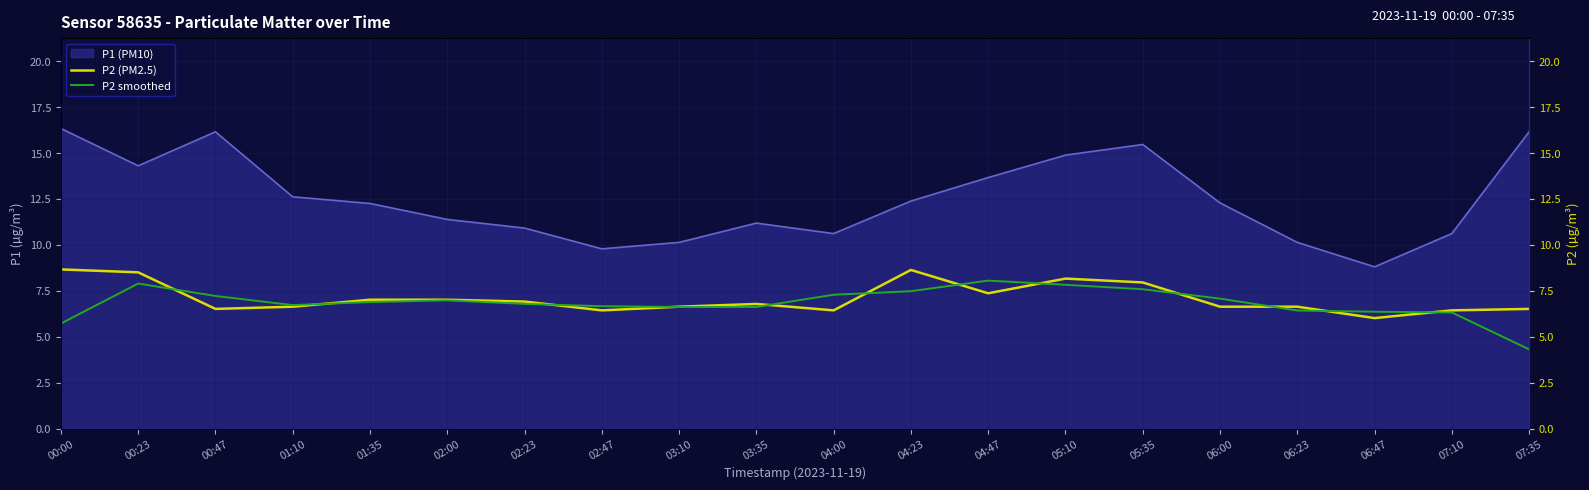

How many lines are shown in the chart?

2